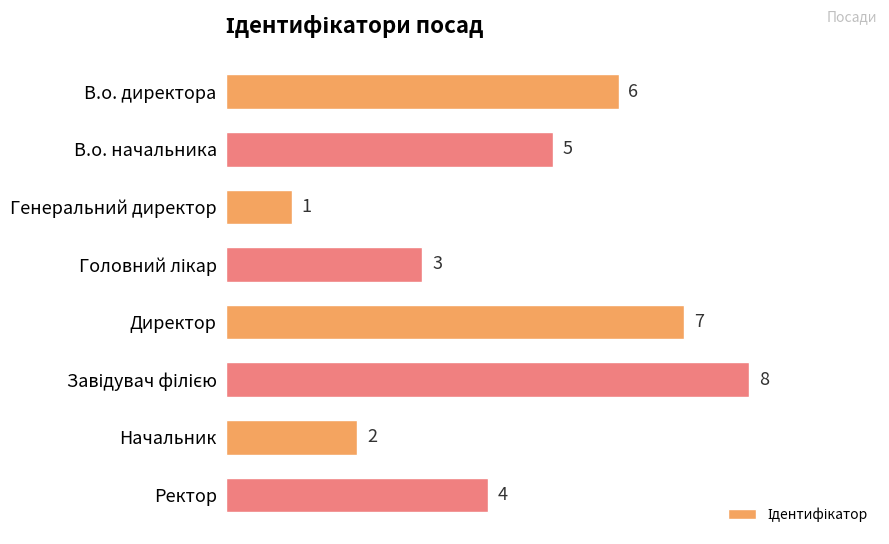

Where is the data nearest to the value 4?

Ректор